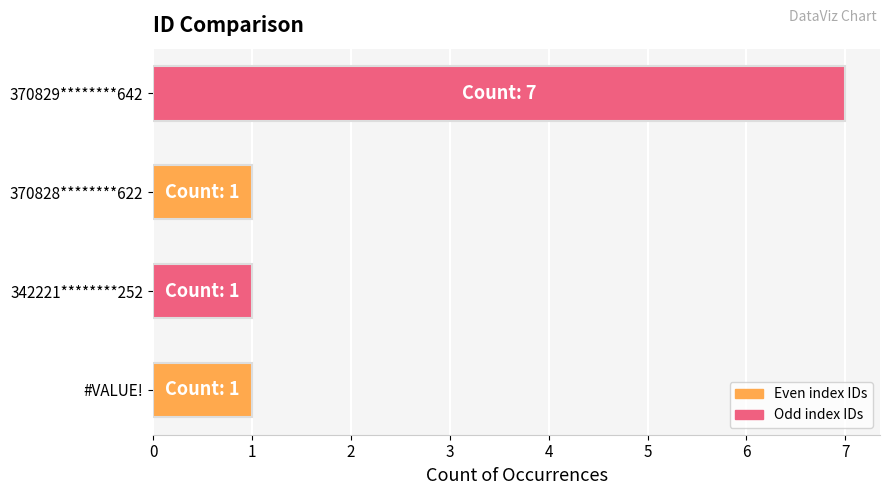

What is the smallest value displayed?

1